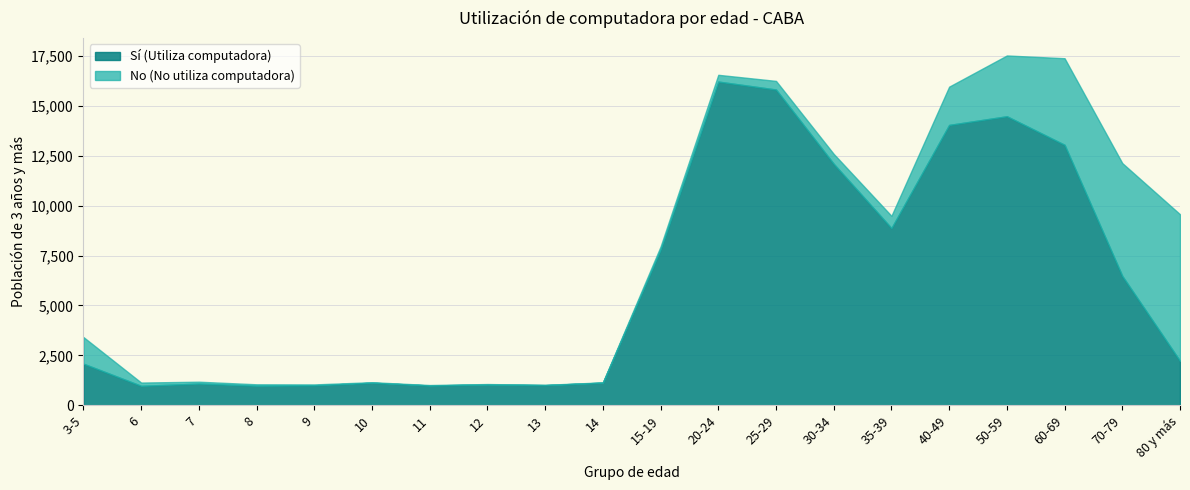

Where is No (No utiliza computadora) nearest to the value 3680?

50-59